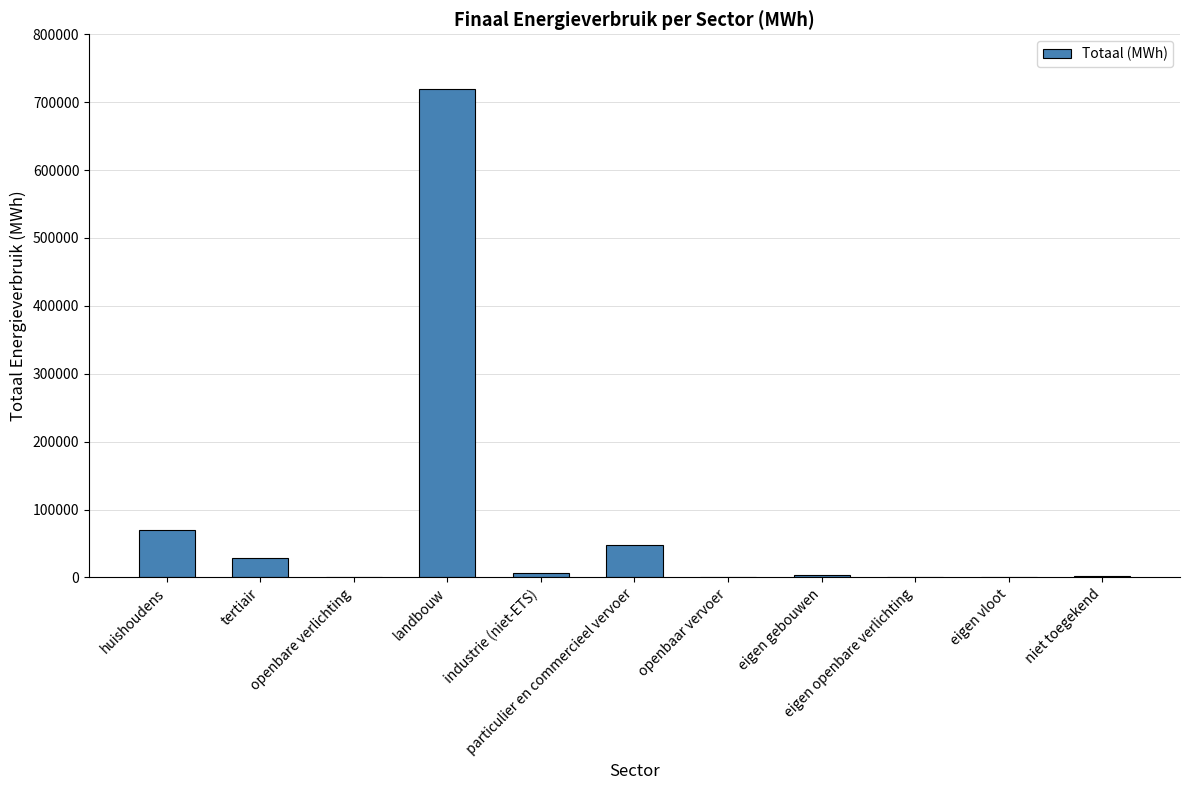

What is the sum of all values?

879938.7